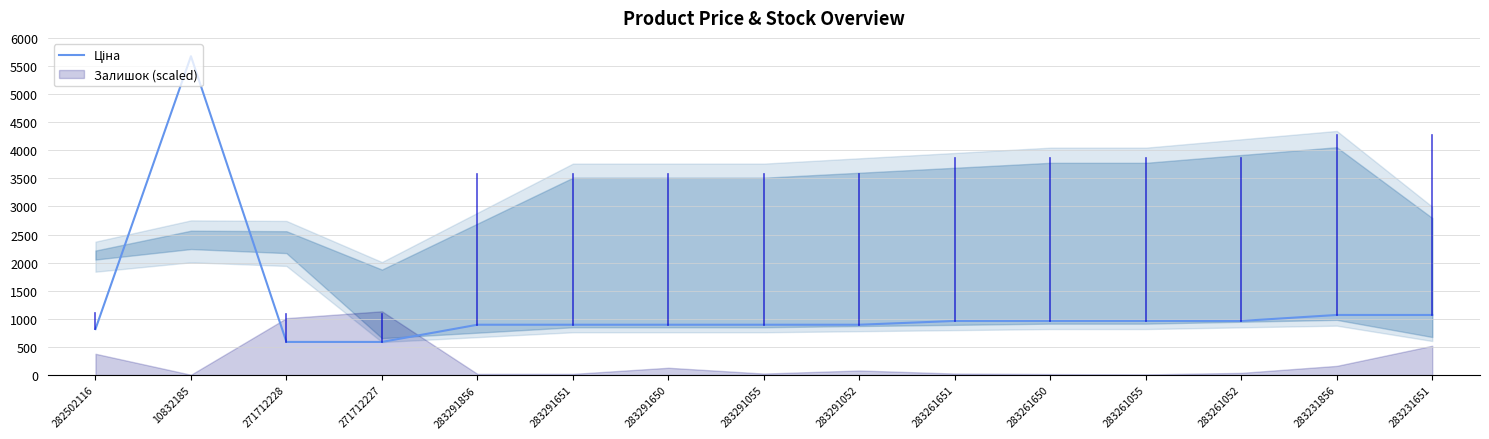

Reading left to right, transcribe all the data shown in this chart.

282502116=818.5	10832185=5673.8	271712228=589.9	271712227=589.9	283291856=895.9	283291651=895.9	283291650=895.9	283291055=895.9	283291052=895.9	283261651=963.5	283261650=963.5	283261055=963.5	283261052=963.5	283231856=1069.8	283231651=1069.8